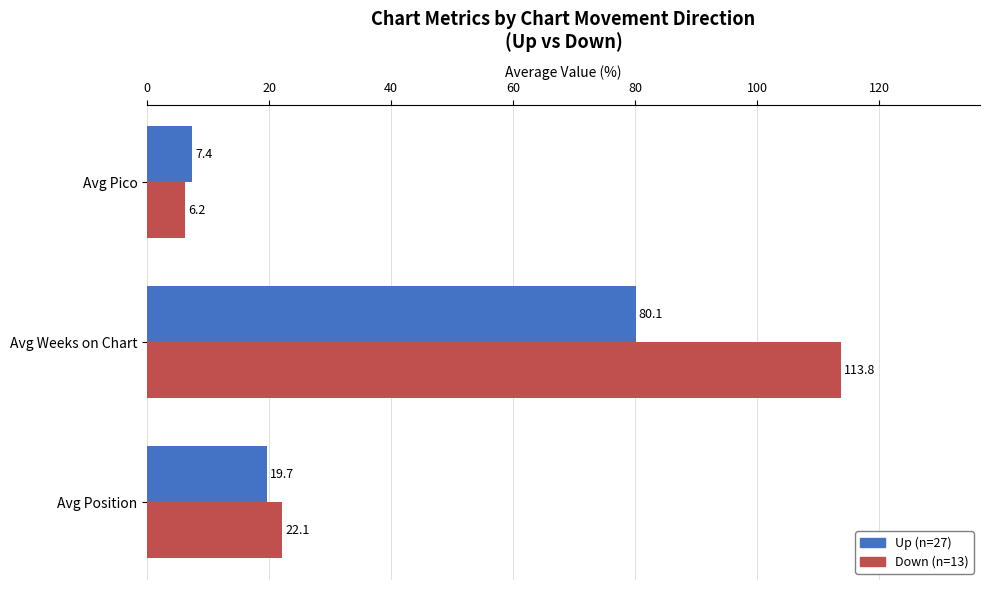

At which category is the sum across all series the highest?

Avg Weeks on Chart